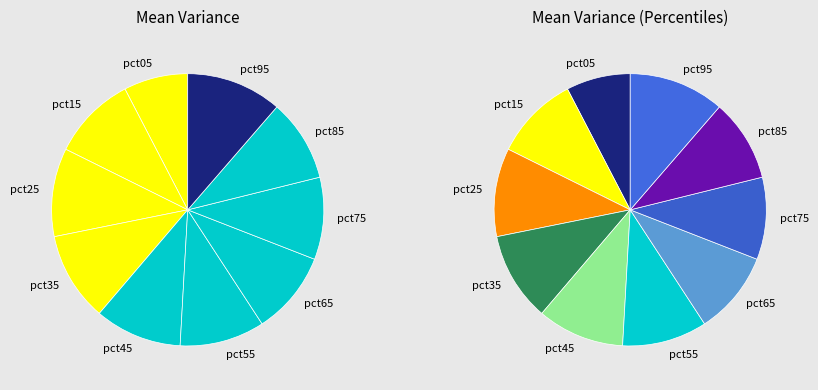

Count the number of slices in the pie.

10